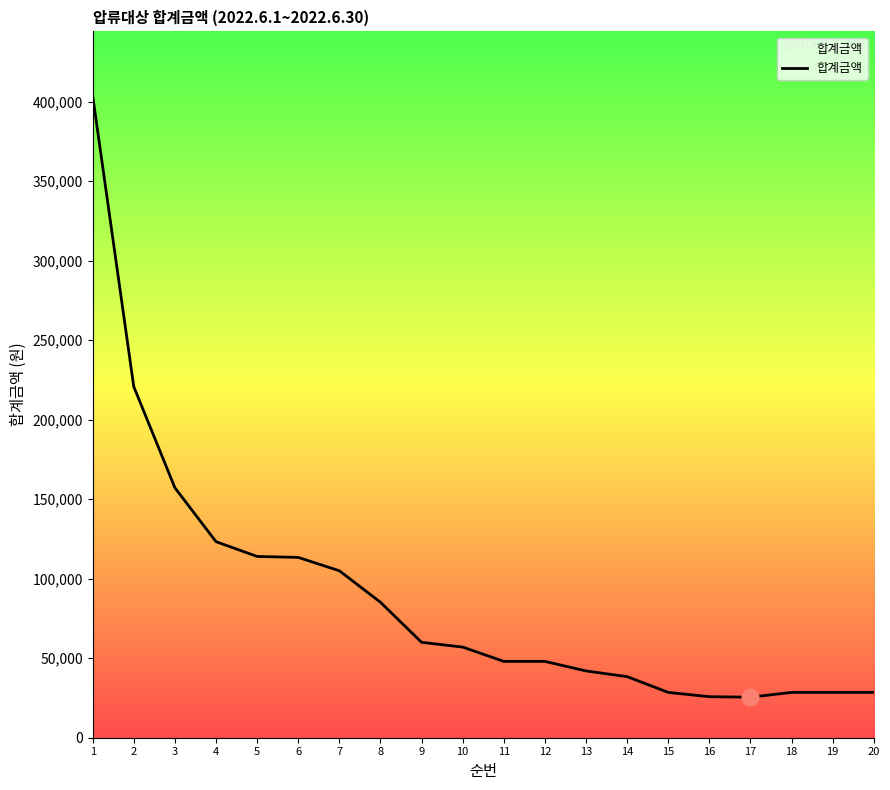

What is the difference between the values at 7 and 1?

298800